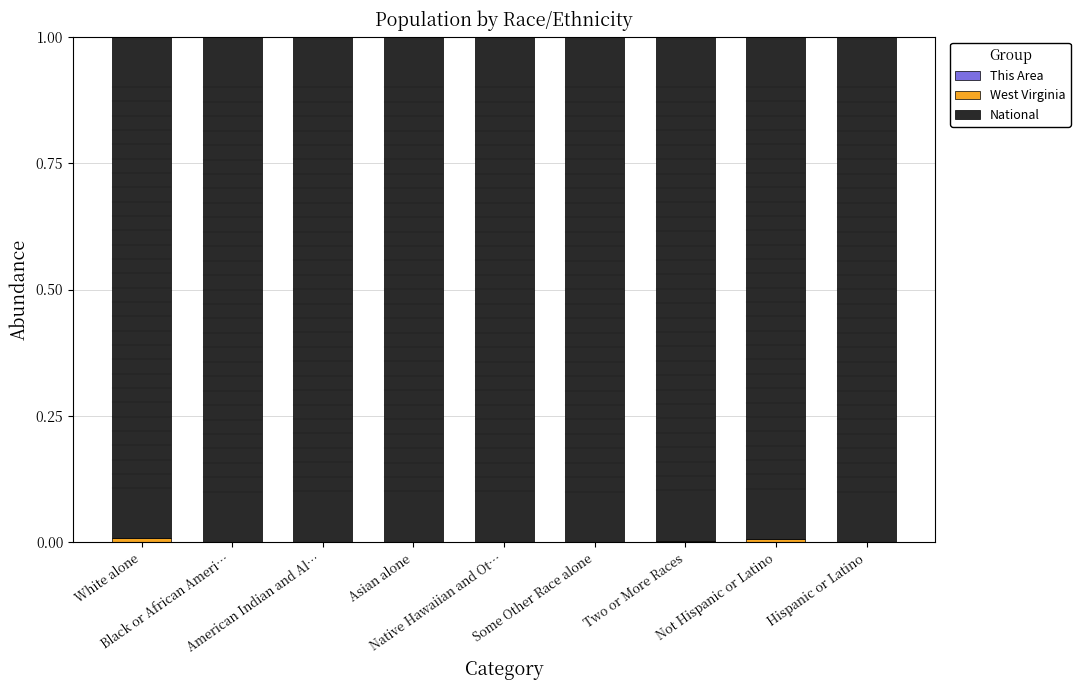

Are the bars horizontal?

No